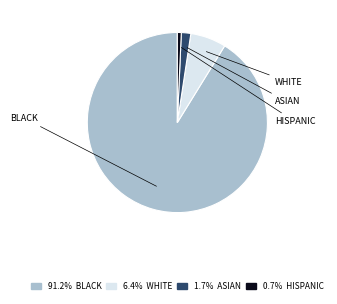

Does 91.2% BLACK represent more than half of the total?

Yes